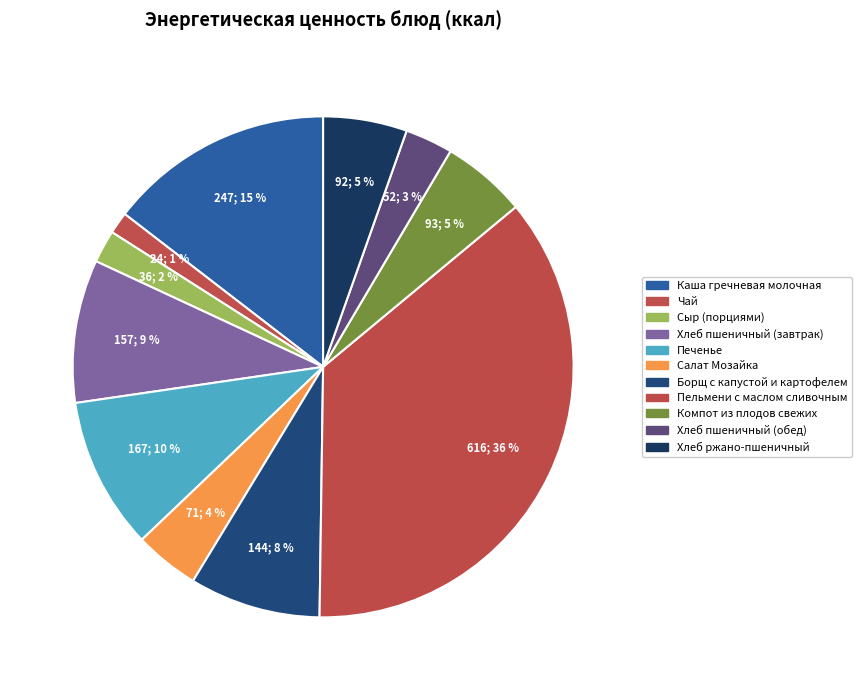

How many slices are in this pie chart?

11